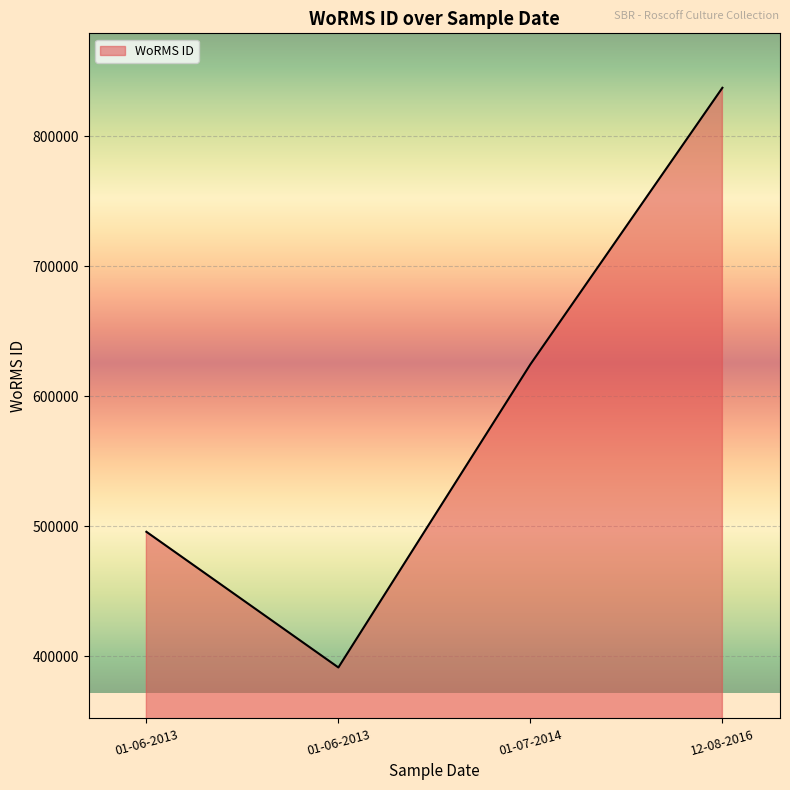

Rank the categories by value from lowest to highest.

01-06-2013, 01-06-2013, 01-07-2014, 12-08-2016